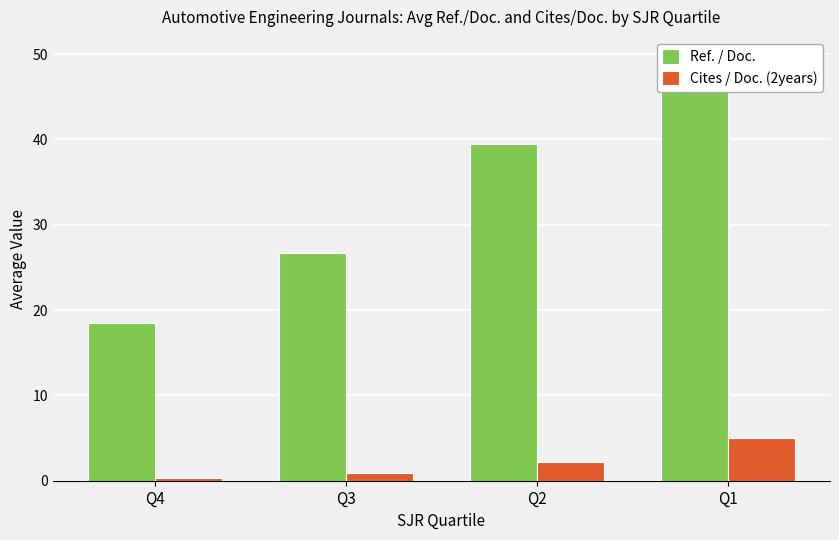

The Ref. / Doc. series shows 49.5 at Q1. True or false?

True